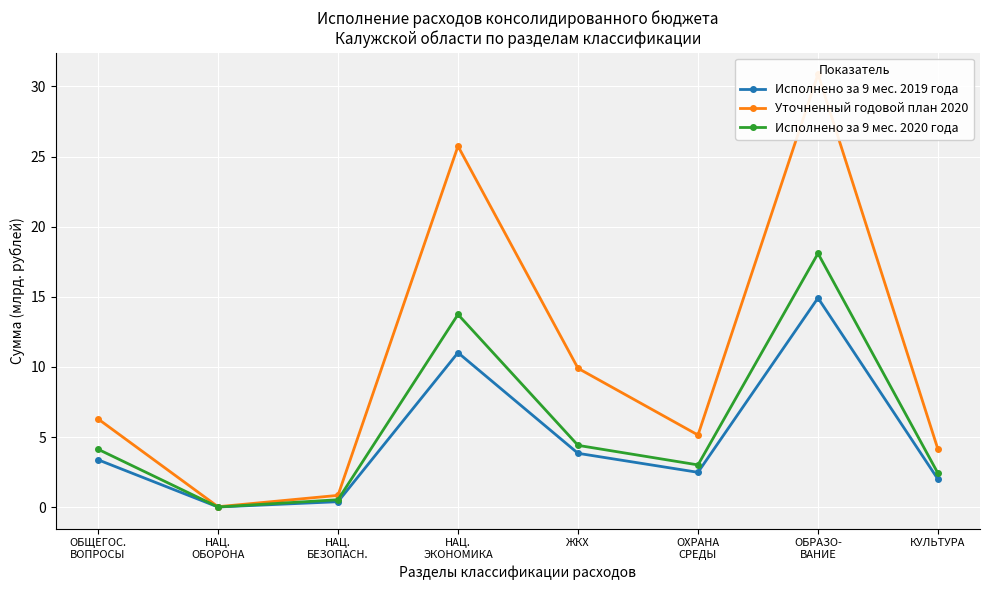

List the series in order of their peak value, lowest first.

Исполнено за 9 мес. 2019 года, Исполнено за 9 мес. 2020 года, Уточненный годовой план 2020